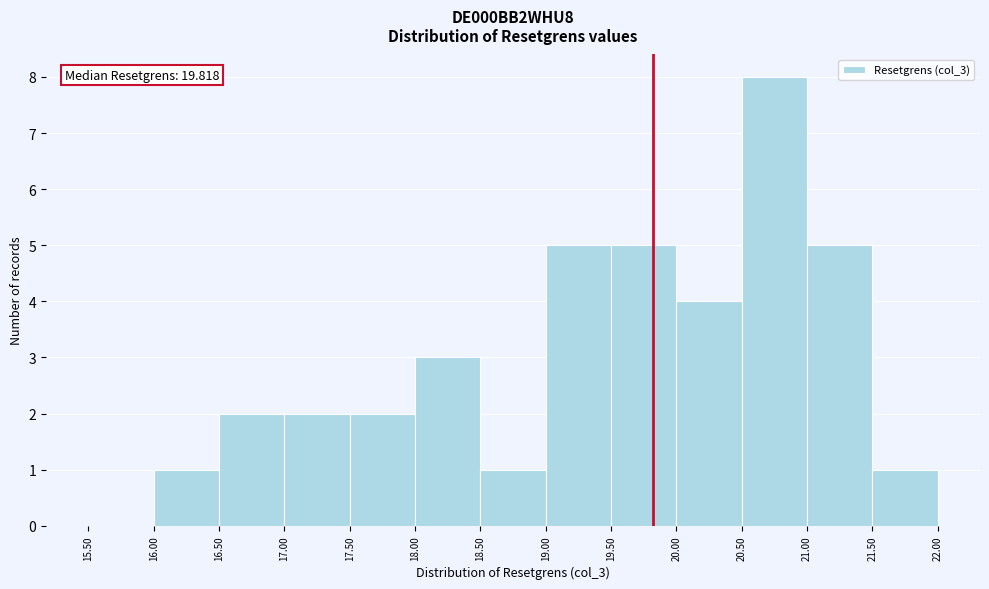

Which range on the x-axis has the tallest bar?

20.50 to 21.00